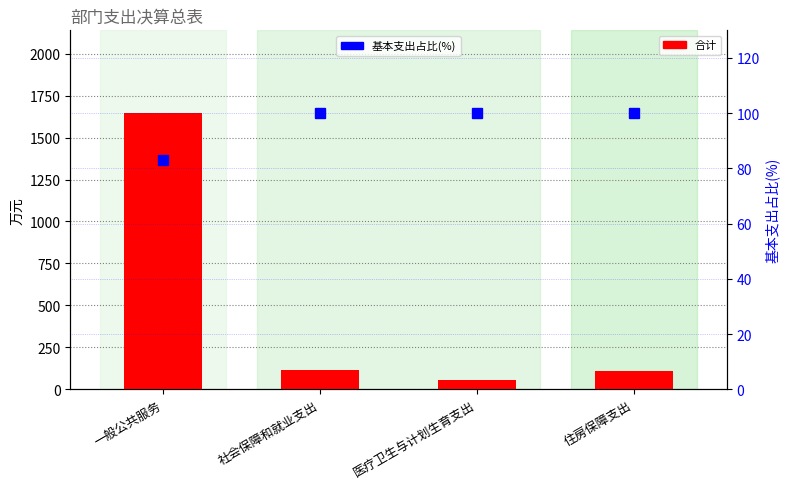

What is the difference between the highest and lowest values at 住房保障支出?

11.0